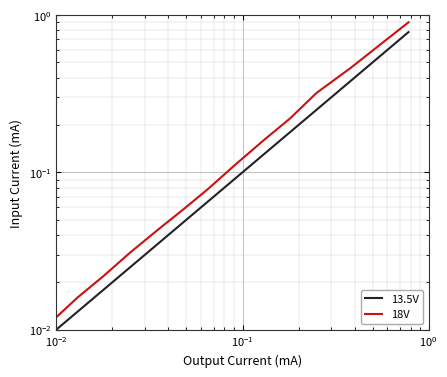

Rank the series by their maximum value, from highest to lowest.

18V, 13.5V